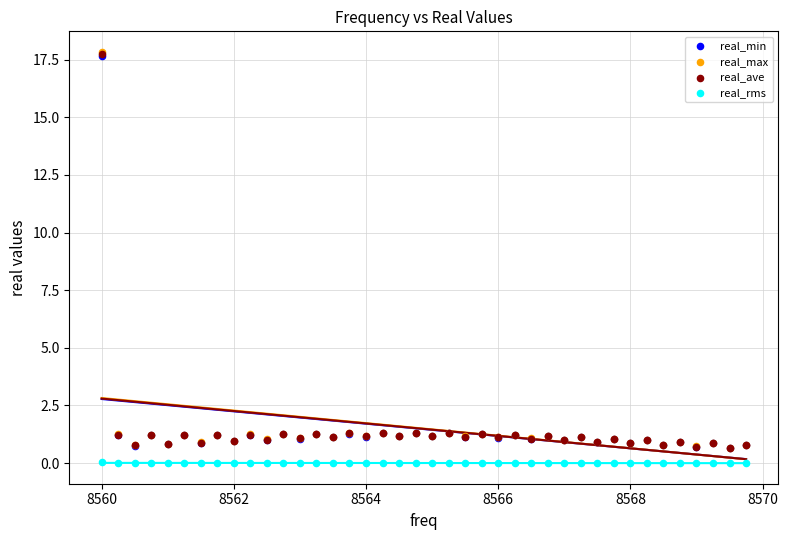

Which series has the widest spread of Y values?

real_max